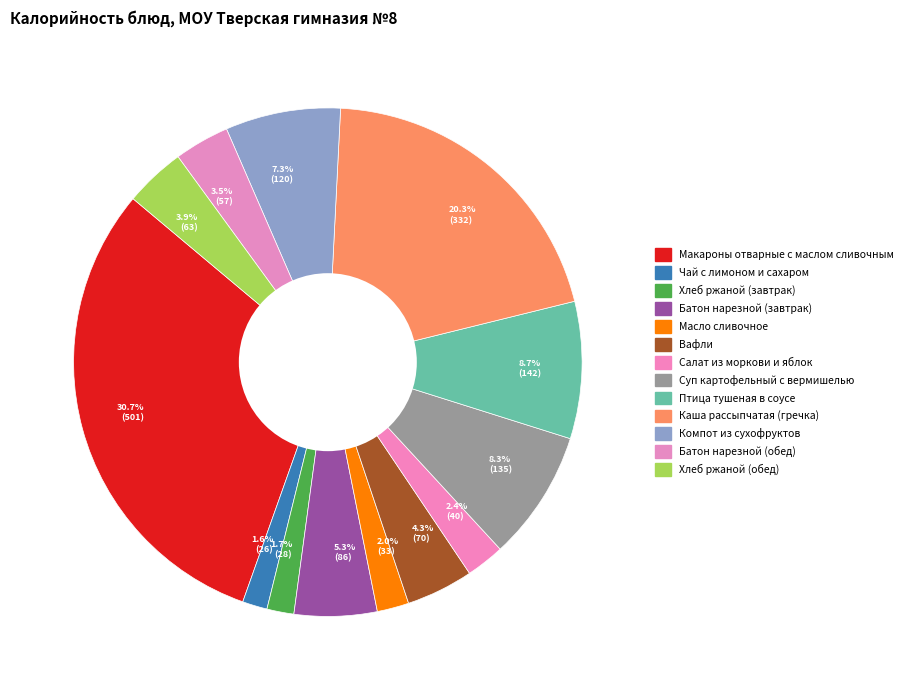

Which has a higher value, 8.3% (135) or 4.3% (70)?

8.3% (135)